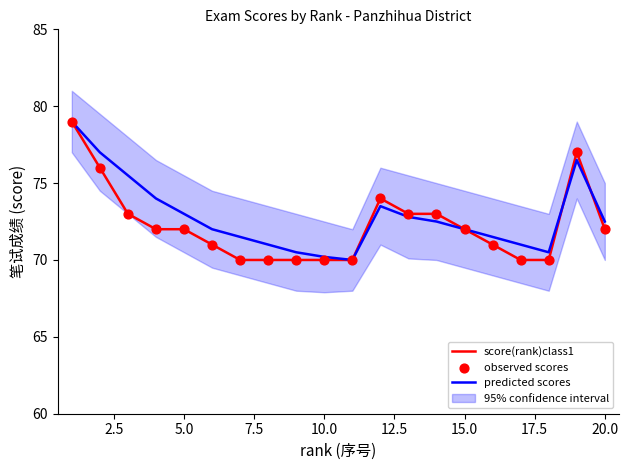

Which series has the largest total across all categories?

predicted scores